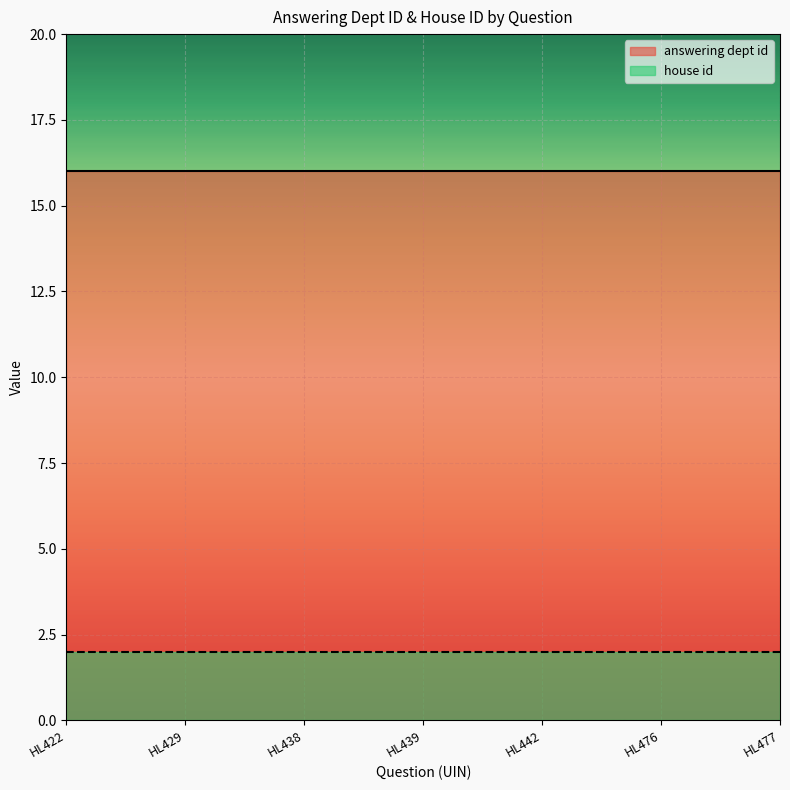

At which label does house id reach its peak?

HL422